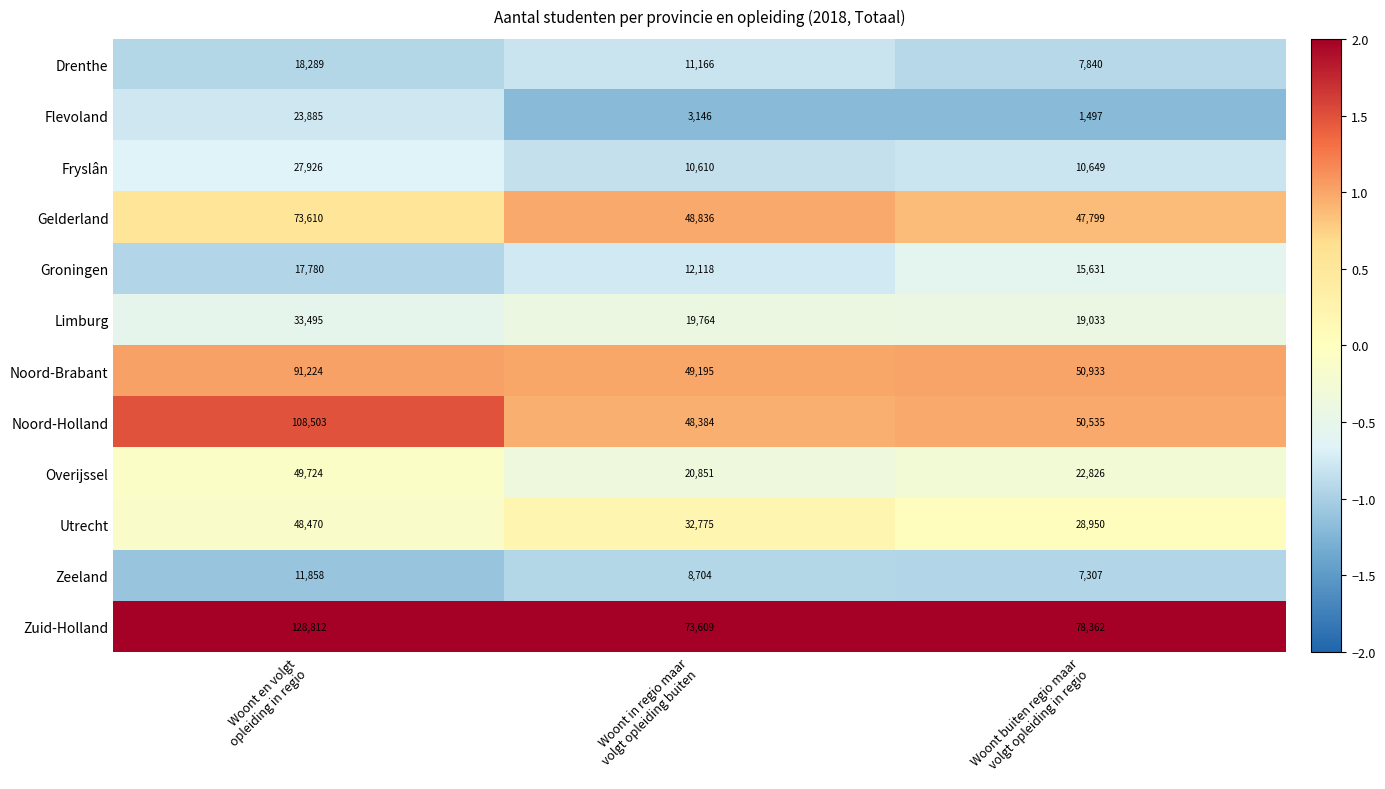

Which label corresponds to the smallest value in the chart?

Woont buiten regio maar
volgt opleiding in regio